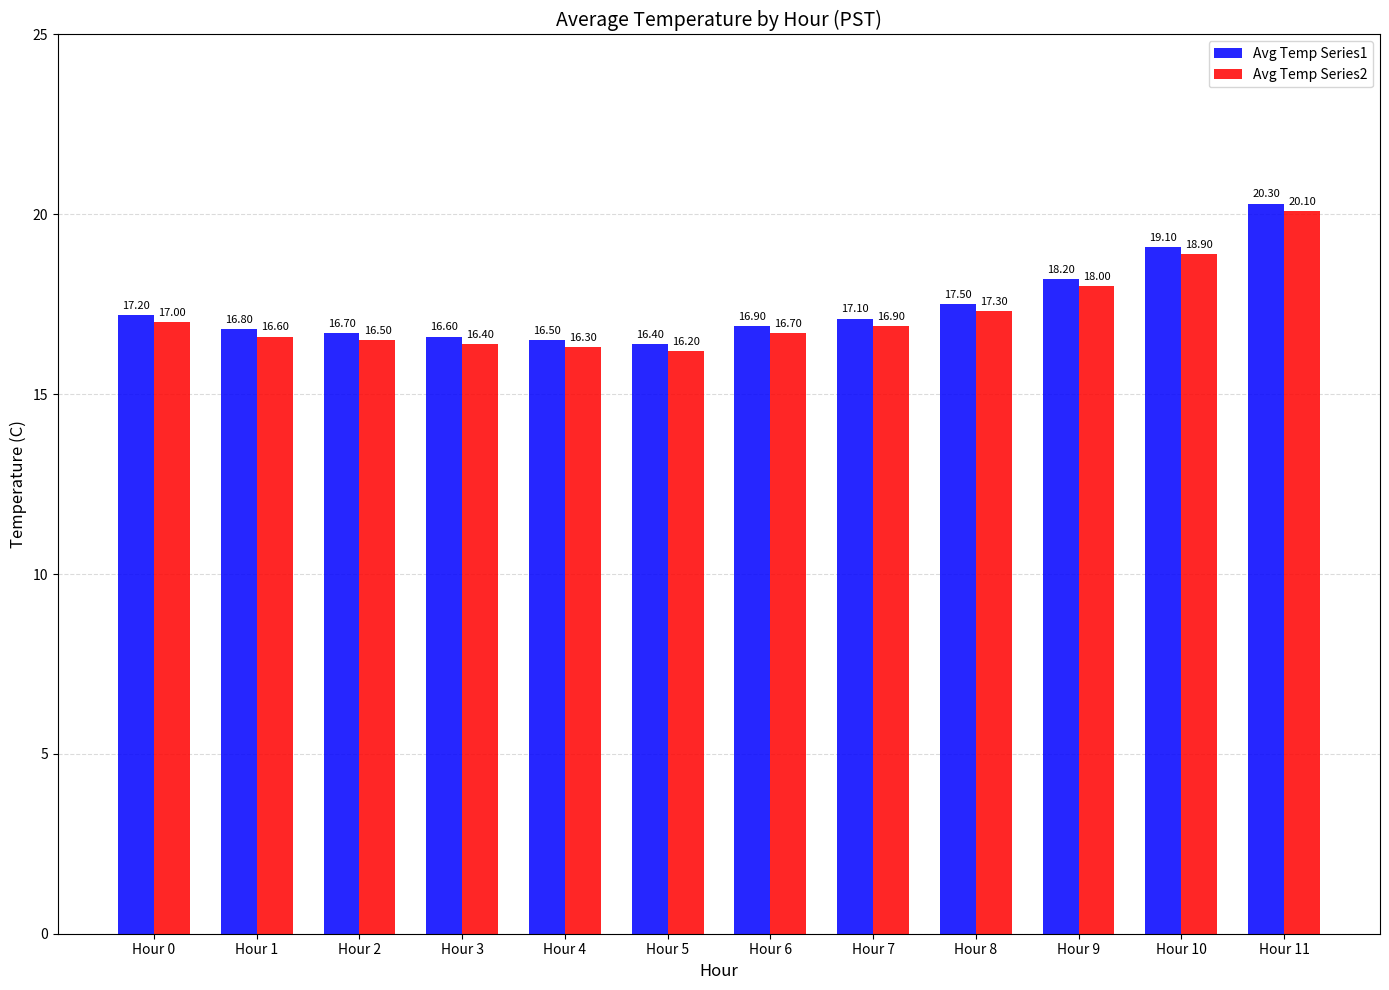

Which series has the largest total across all categories?

Avg Temp Series1